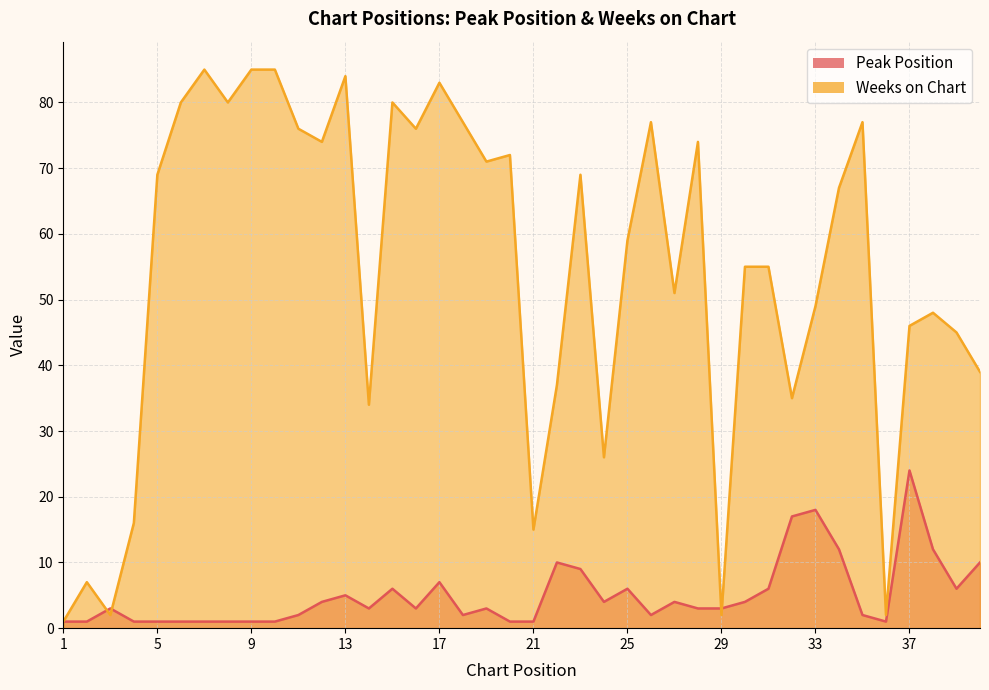

The Weeks on Chart series shows 45 at 39. True or false?

True